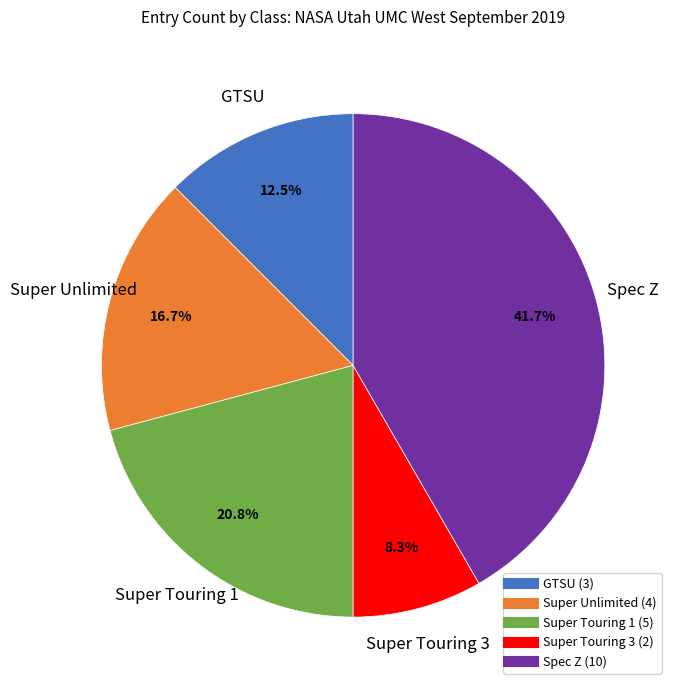

To the nearest percent, what is the average slice percentage?

20%